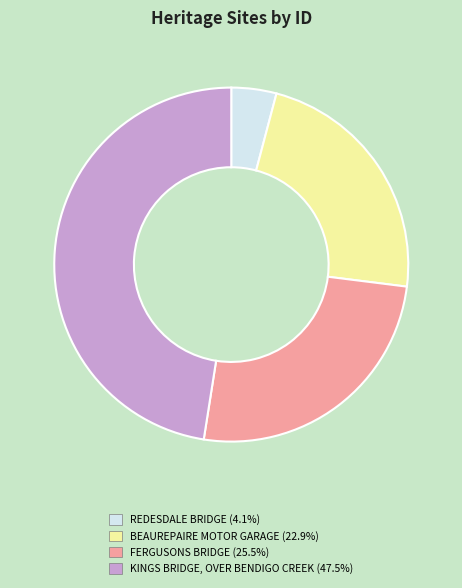

True or false: KINGS BRIDGE, OVER BENDIGO CREEK accounts for 48% of the total.

True